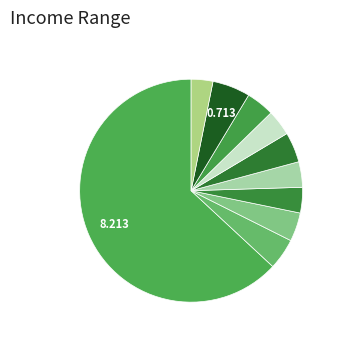

Is there any slice that represents more than half of the pie?

Yes